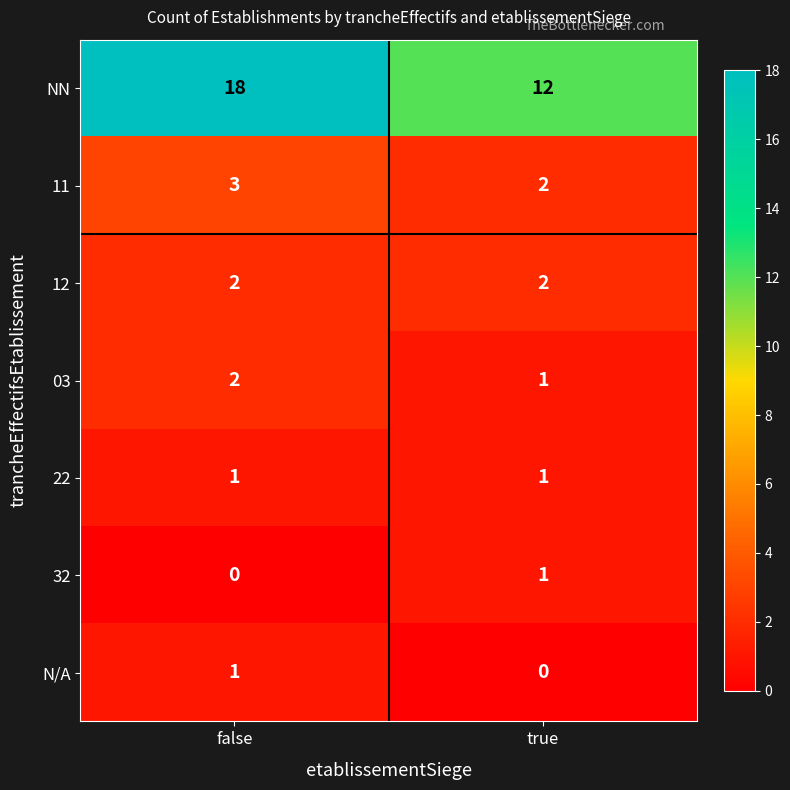

At which label is 11 closest to 2?

true